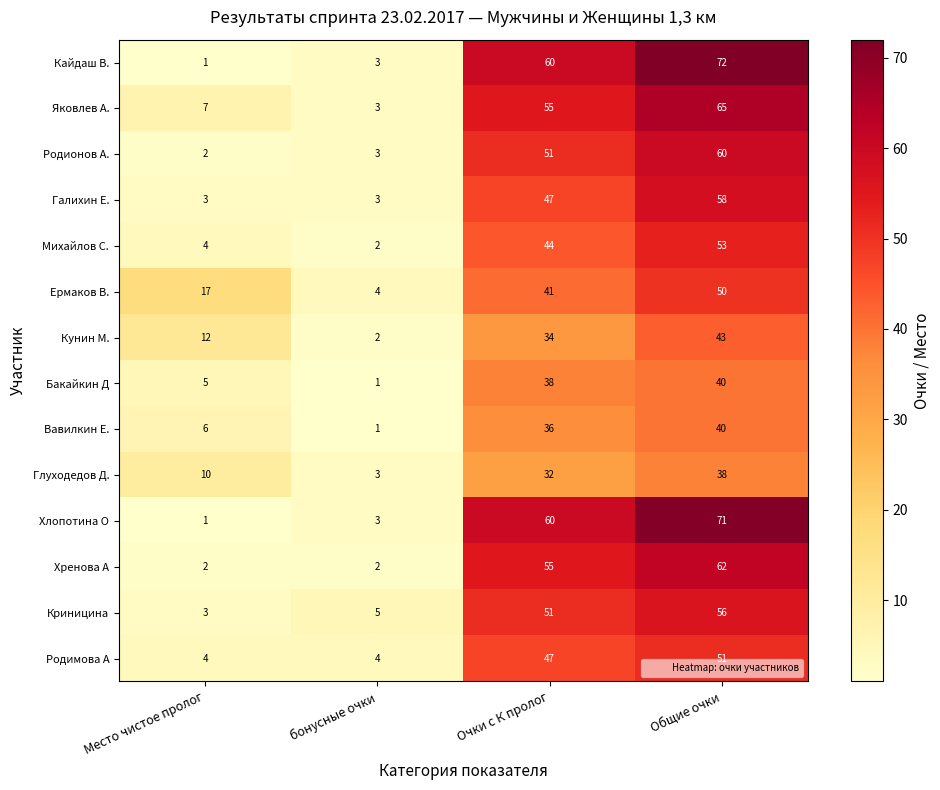

List the labels in order of Хлопотина О value, largest first.

Общие очки, Очки с К пролог, бонусные очки, Место чистое пролог